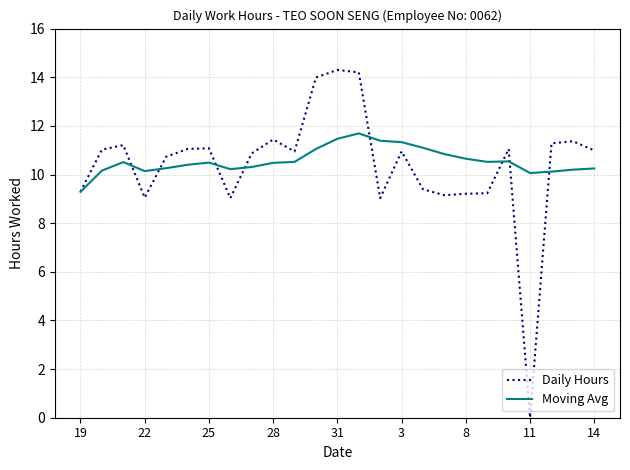

Does the chart display data point markers on the line(s)?

No